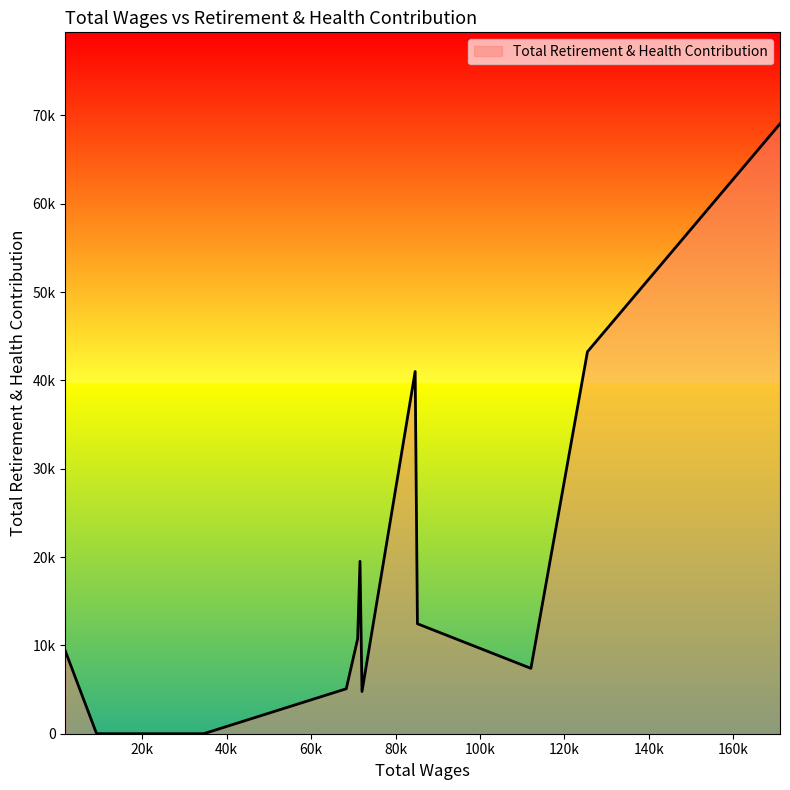

List the labels in order of value, largest first.

171082.0, 125467.0, 84655.0, 71589.0, 85192.0, 71026.0, 1800.0, 112073.0, 68333.0, 72060.0, 34553.0, 9190.0